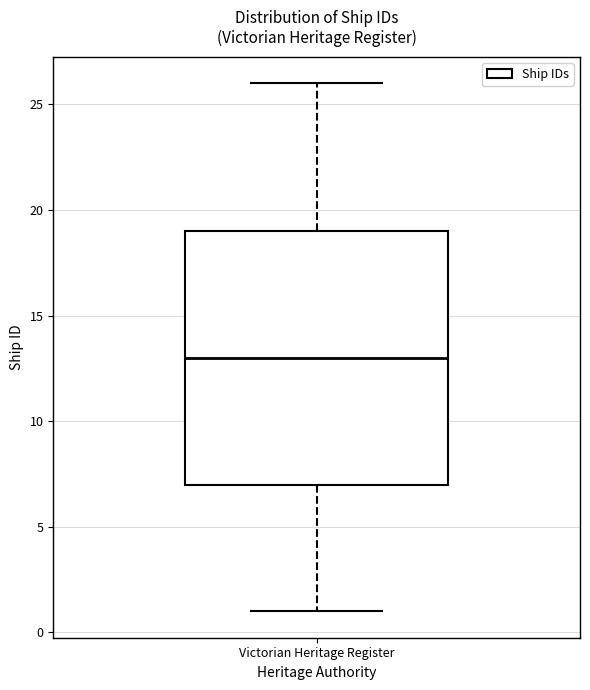

Transcribe this box plot: give where the median line is, the range the box spans, and where the two whiskers end, as read against the y-axis. The values are not printed on the chart, so give them approximately, as read against the axis.

median 13, box 7 to 19, whiskers 1 to 26